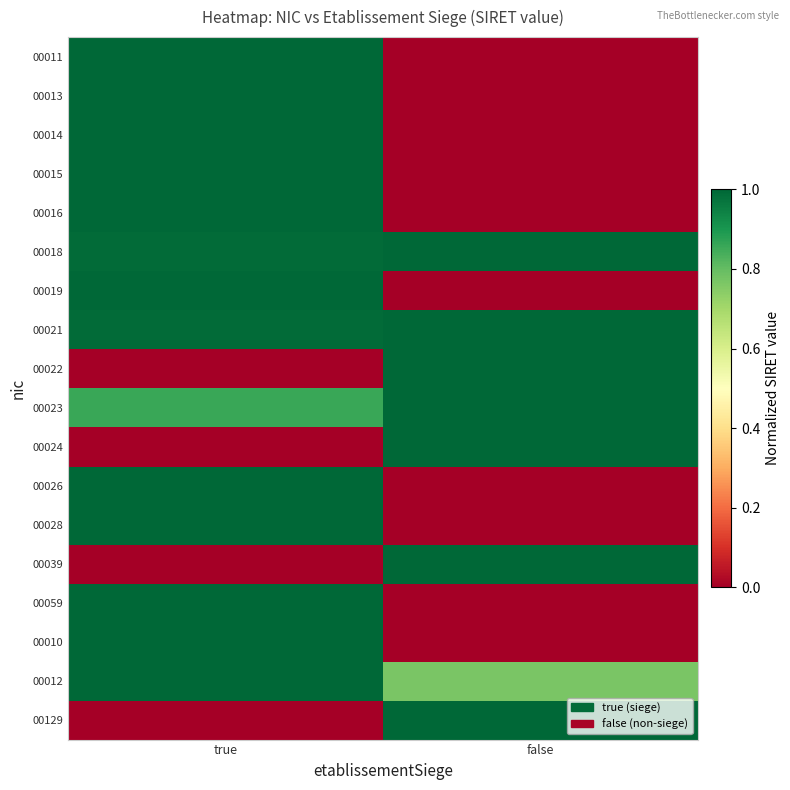

At false, list the series in order from smallest to largest.

00011, 00013, 00014, 00015, 00016, 00019, 00026, 00028, 00059, 00010, 00012, 00018, 00021, 00022, 00023, 00024, 00039, 00129